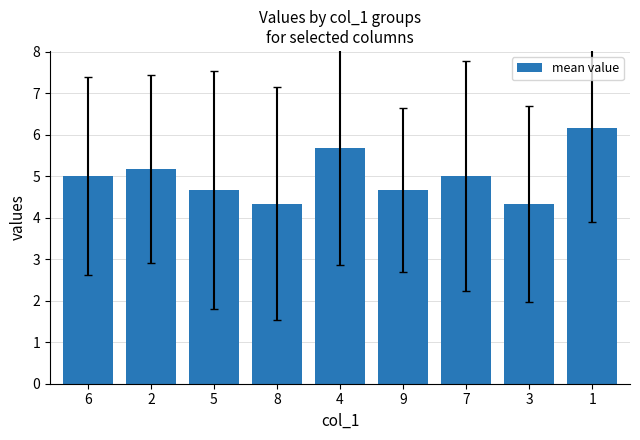

The chart shows a value of 10.6 at 1. True or false?

False